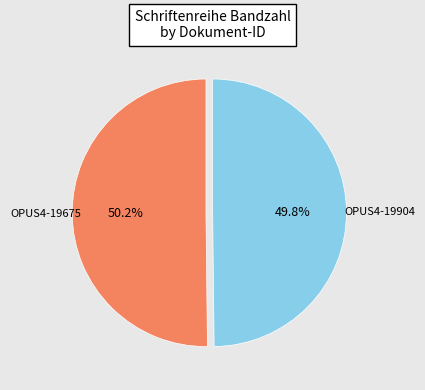

Is there any slice that represents more than half of the pie?

Yes